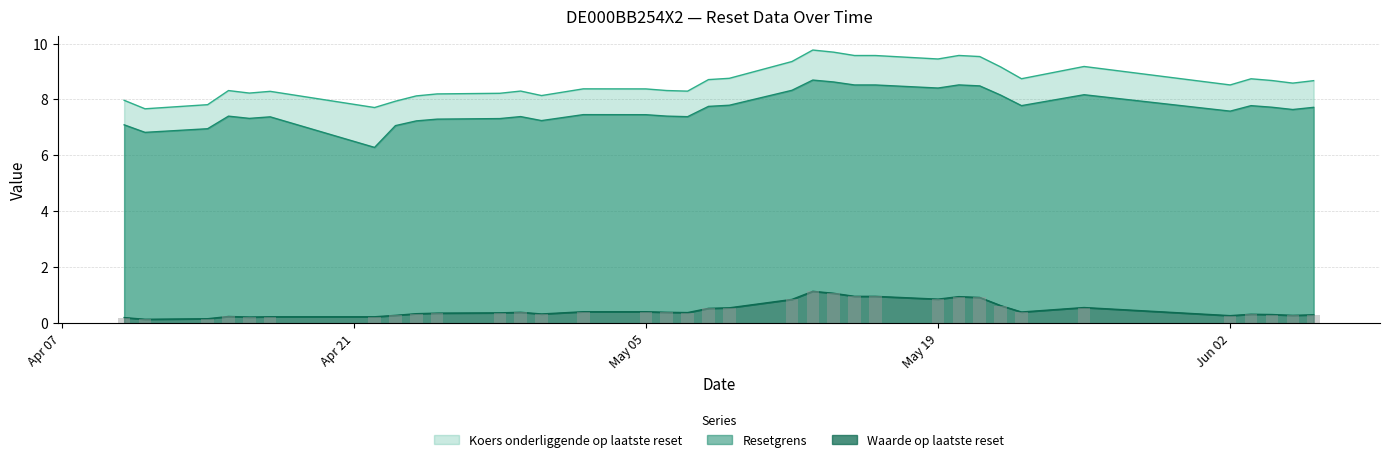

True or false: Waarde op laatste reset has a value of 0.6 at 2025-05-06.

False